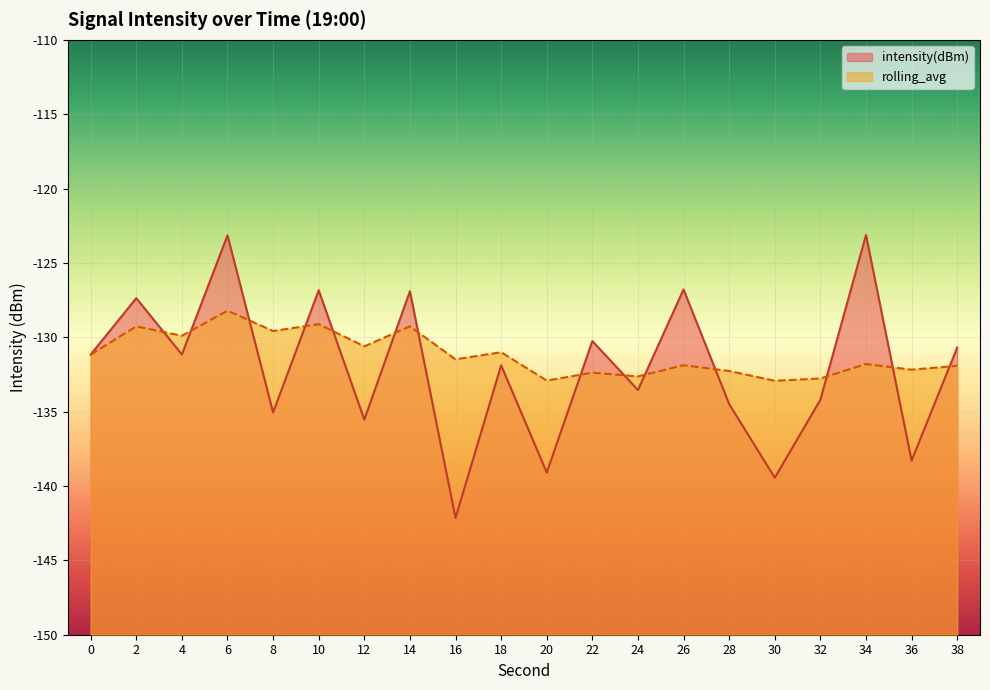

Reading right to left, extract all data points from this chart.

intensity(dBm): -130.7	-138.3	-123.1	-134.2	-139.4	-134.5	-126.8	-133.5	-130.3	-139.1	-131.9	-142.1	-126.9	-135.5	-126.8	-135.1	-123.1	-131.2	-127.4	-131.2
rolling_avg: -131.9	-132.2	-131.8	-132.8	-132.9	-132.3	-131.9	-132.6	-132.4	-132.9	-131.0	-131.5	-129.3	-130.6	-129.1	-129.6	-128.2	-129.9	-129.3	-131.2